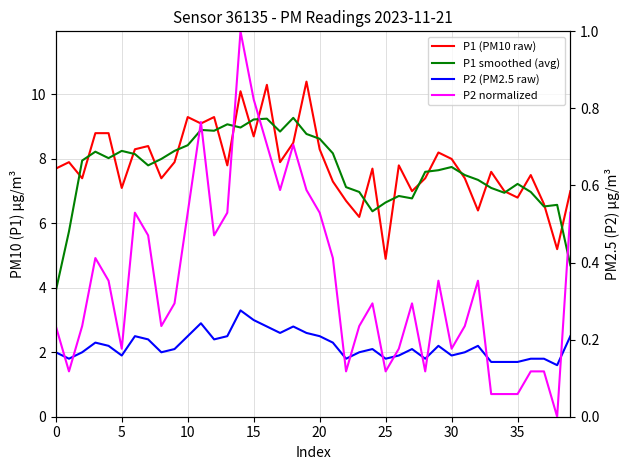

Reading left to right, list all the values displayed in this chart.

P1 (PM10 raw): 7.7	7.9	7.4	8.8	8.8	7.1	8.3	8.4	7.4	7.9	9.3	9.1	9.3	7.8	10.1	8.7	10.3	7.9	8.5	10.4	8.3	7.3	6.7	6.2	7.7	4.9	7.8	7.0	7.4	8.2	8.0	7.4	6.4	7.6	7.0	6.8	7.5	6.6	5.2	7.0
P1 smoothed (avg): 3.9	5.8	8.0	8.2	8.0	8.2	8.2	7.8	8.0	8.2	8.4	8.9	8.9	9.1	9.0	9.2	9.2	8.8	9.3	8.8	8.6	8.2	7.1	7.0	6.4	6.7	6.9	6.8	7.6	7.7	7.8	7.5	7.3	7.1	7.0	7.2	7.0	6.5	6.6	4.7
P2 (PM2.5 raw): 2.0	1.8	2.0	2.3	2.2	1.9	2.5	2.4	2.0	2.1	2.5	2.9	2.4	2.5	3.3	3.0	2.8	2.6	2.8	2.6	2.5	2.3	1.8	2.0	2.1	1.8	1.9	2.1	1.8	2.2	1.9	2.0	2.2	1.7	1.7	1.7	1.8	1.8	1.6	2.5
P2 normalized: 0.2	0.1	0.2	0.4	0.4	0.2	0.5	0.5	0.2	0.3	0.5	0.8	0.5	0.5	1.0	0.8	0.7	0.6	0.7	0.6	0.5	0.4	0.1	0.2	0.3	0.1	0.2	0.3	0.1	0.4	0.2	0.2	0.4	0.1	0.1	0.1	0.1	0.1	0.0	0.5